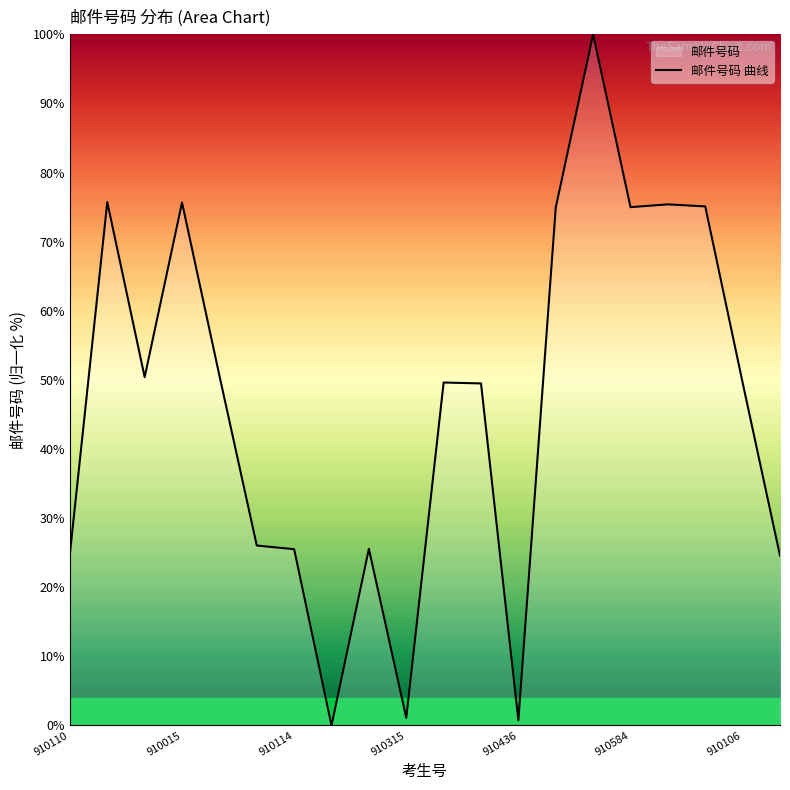

Reading right to left, extract all data points from this chart.

24.6	49.6	75.1	75.4	75.0	100.0	74.9	0.7	49.5	49.6	1.1	25.5	0.0	25.5	26.0	50.6	75.7	50.4	75.7	24.8